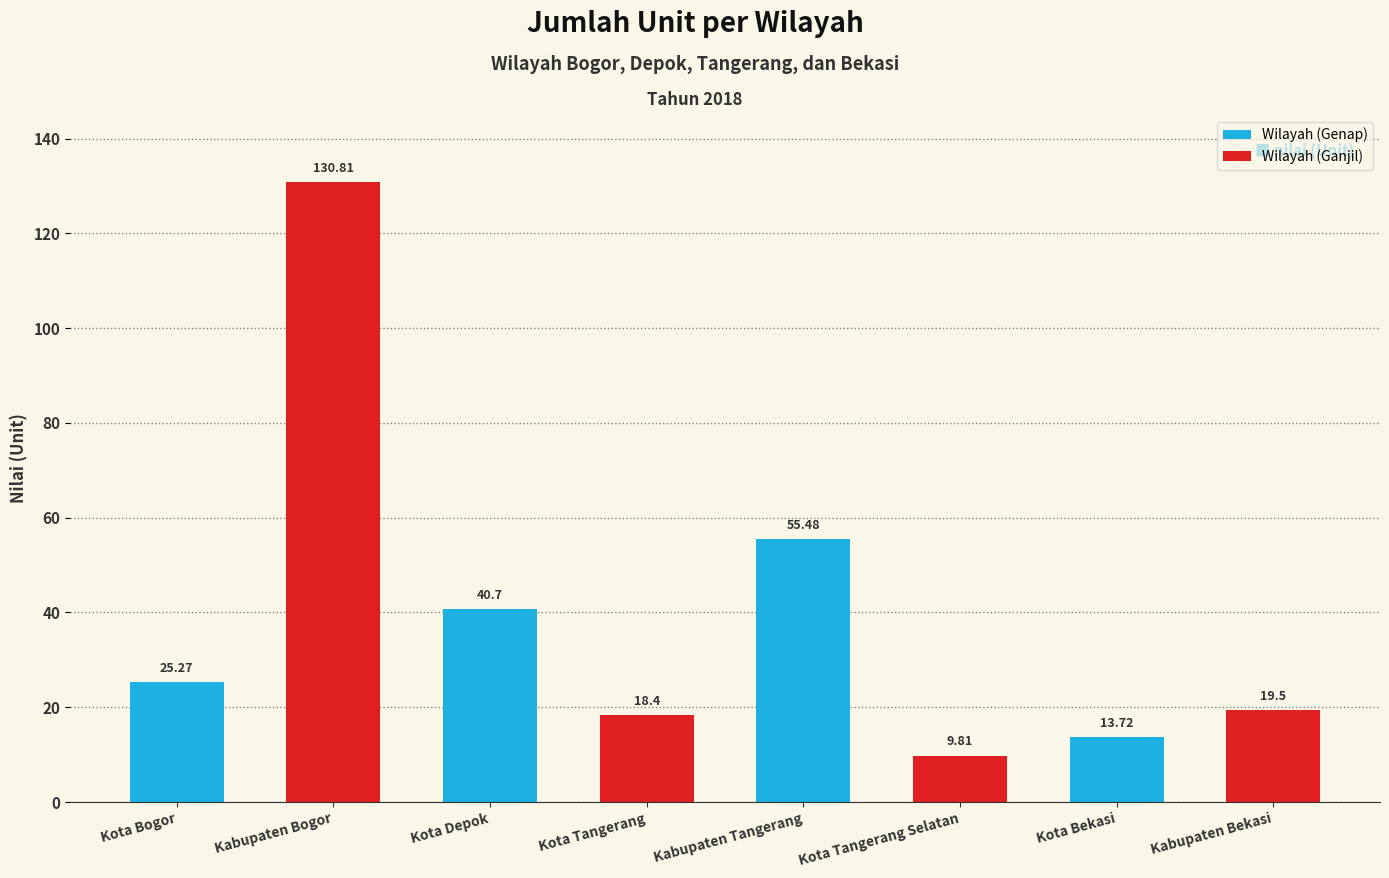

The value at Kabupaten Bekasi is 9.7. True or false?

False